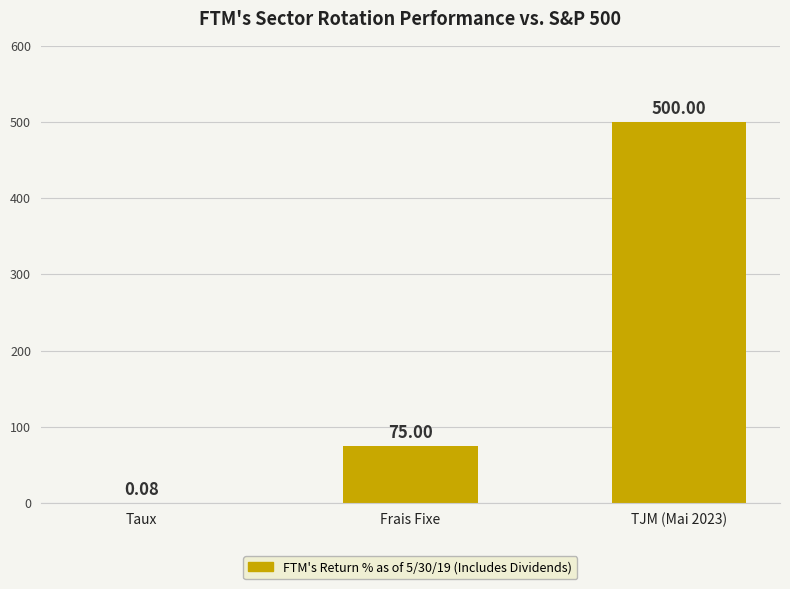

Are the bars horizontal?

No